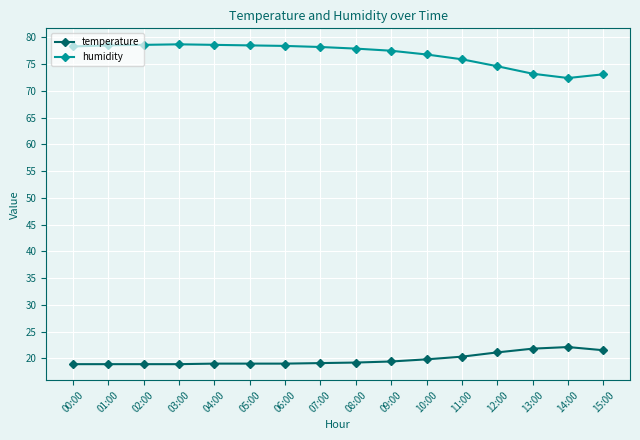

What is the total value across all series at 10:00?

96.6